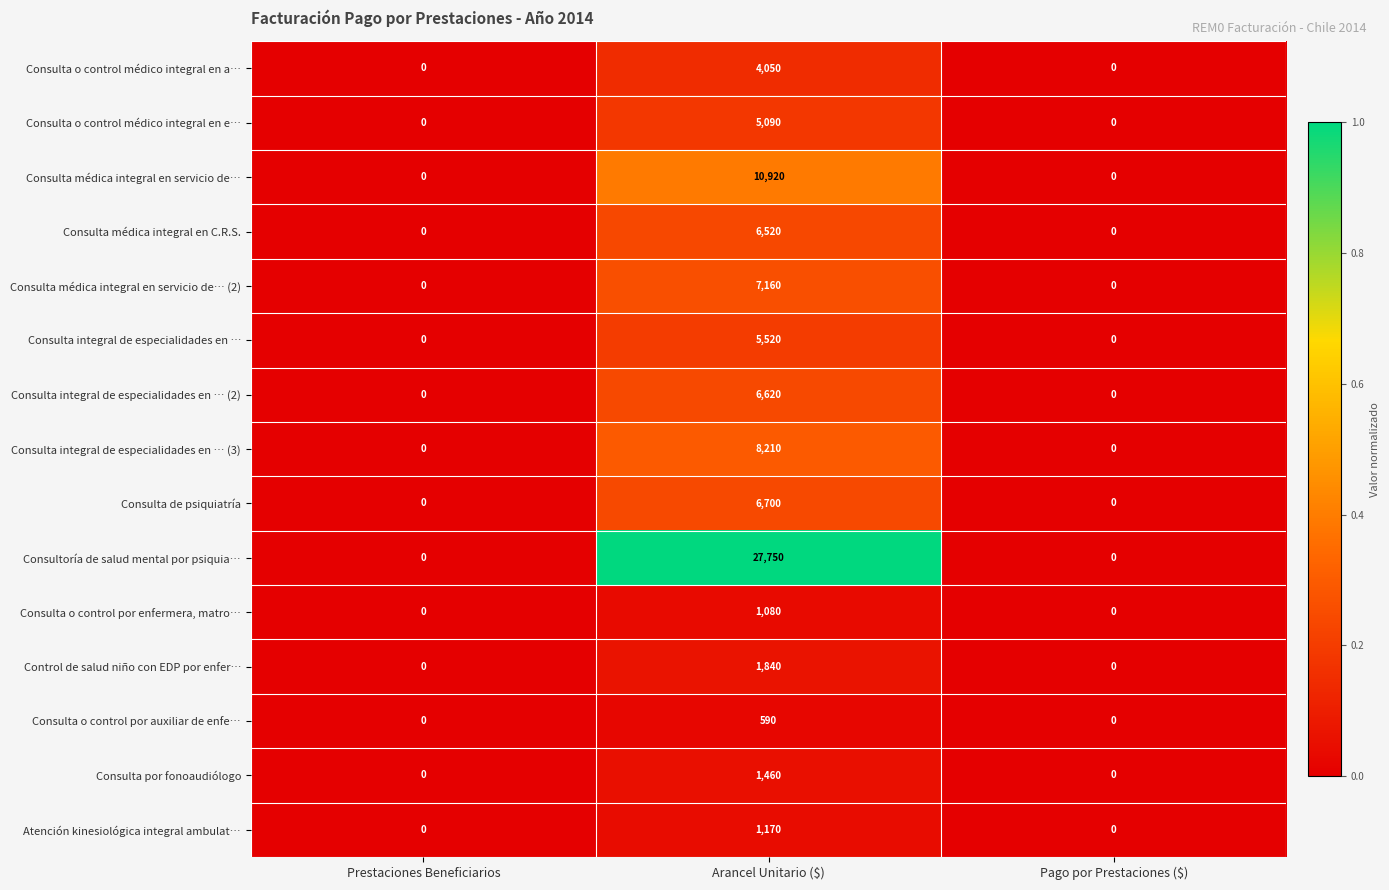

Which series has the largest total across all categories?

Consultoría de salud mental por psiquia…